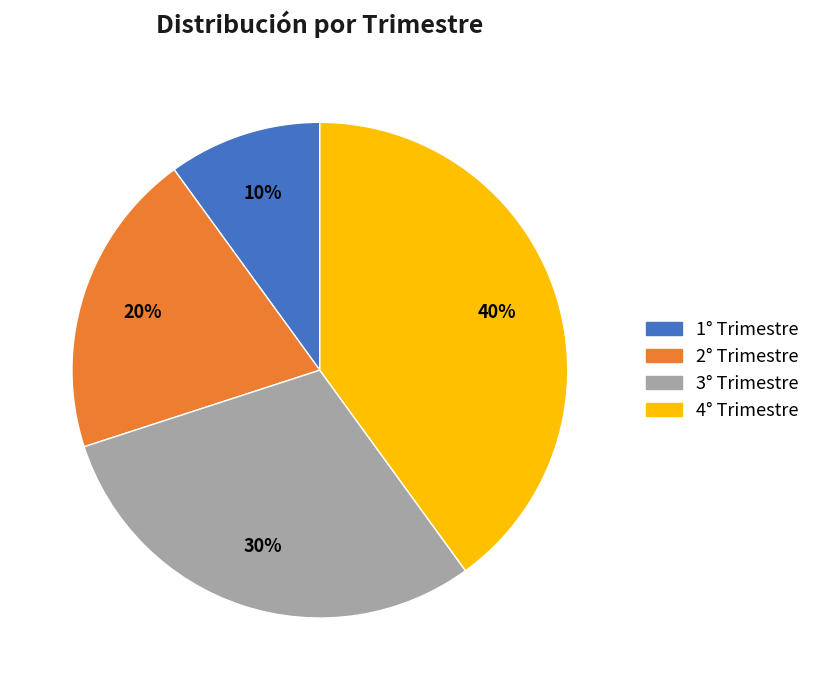

What percentage is the 1° Trimestre slice, to the nearest percent?

10%